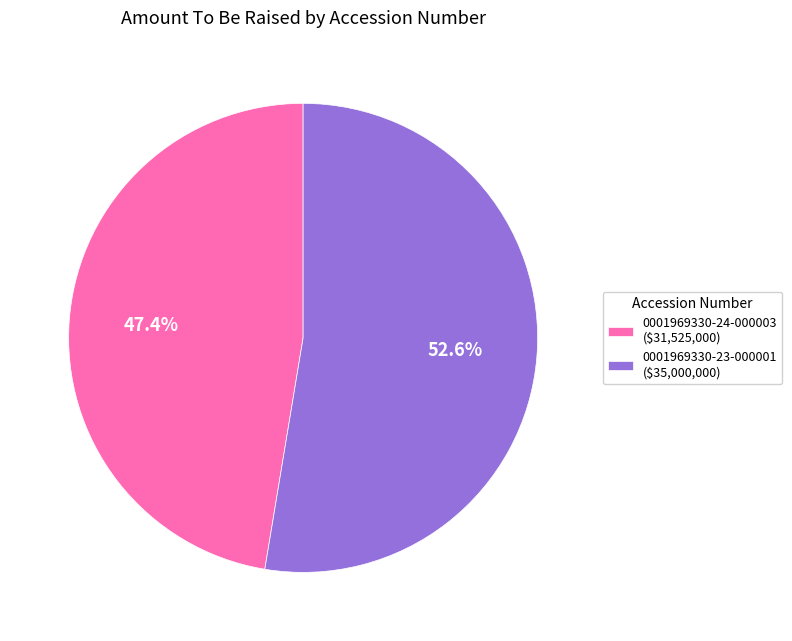

What percentage is NOT represented by 0001969330-24-000003 ($31,525,000)?

52.6%